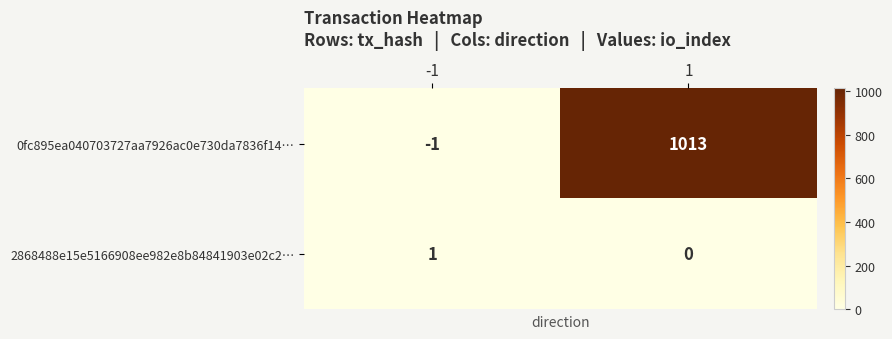

Which category has the highest value across all series?

1